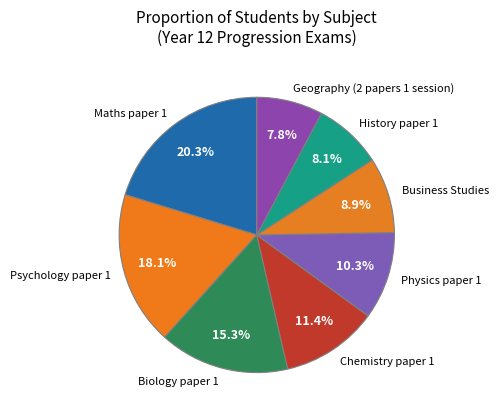

What percentage is the Business Studies slice, to the nearest percent?

9%